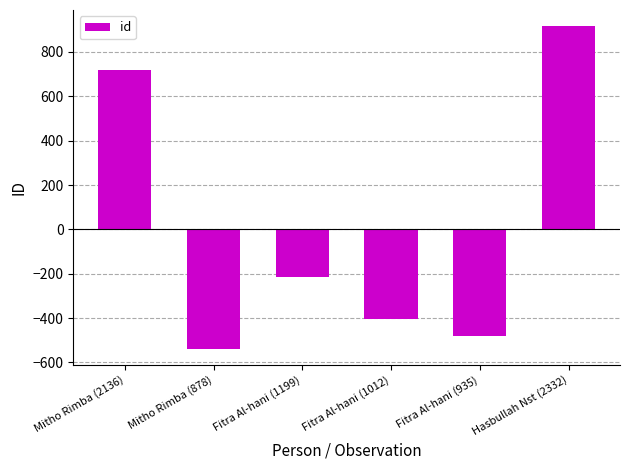

Between Mitho Rimba (878) and Fitra Al-hani (935), which is larger?

Fitra Al-hani (935)